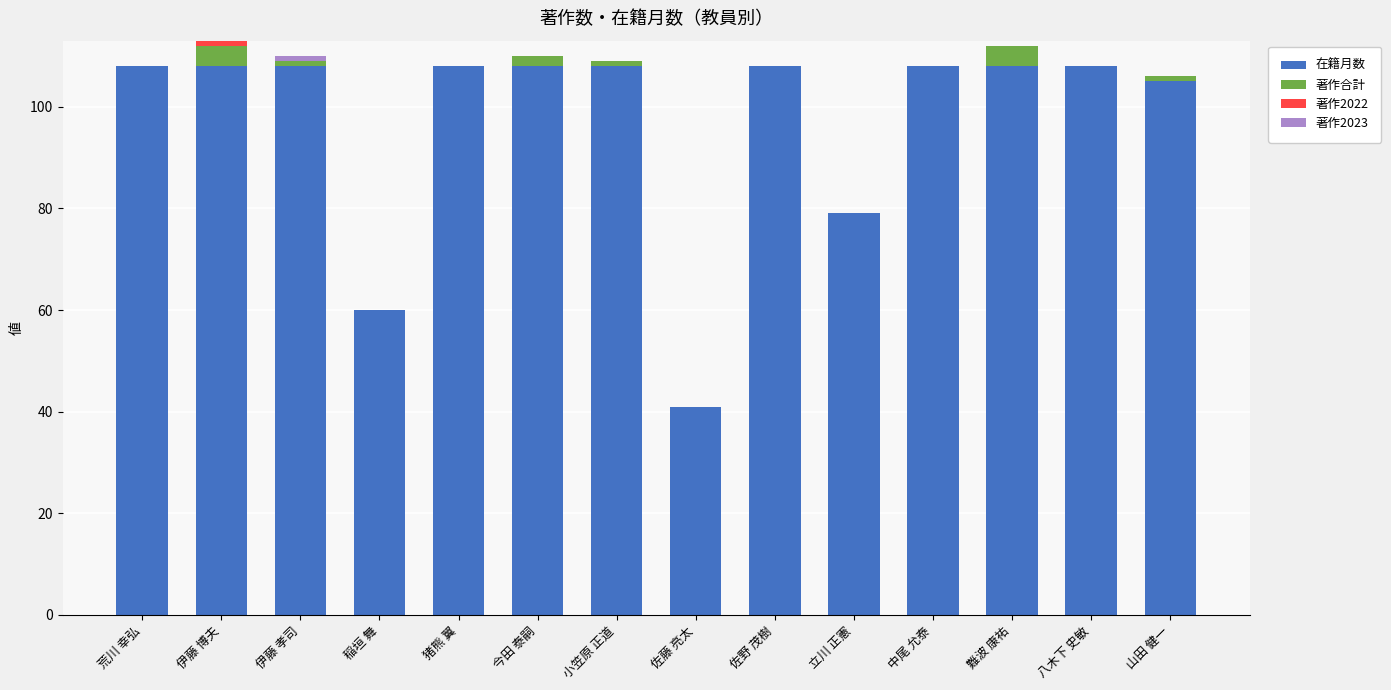

What is the highest value of the 在籍月数 series?

108